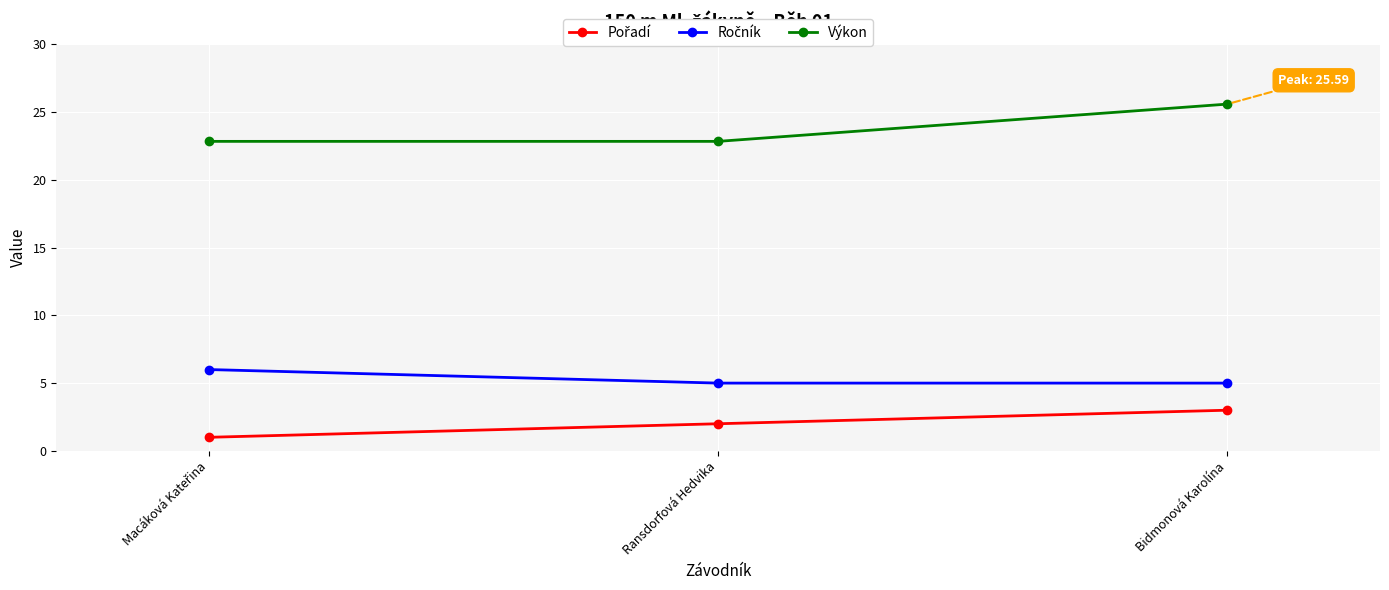

What position from the left is Bidmonová Karolína?

3